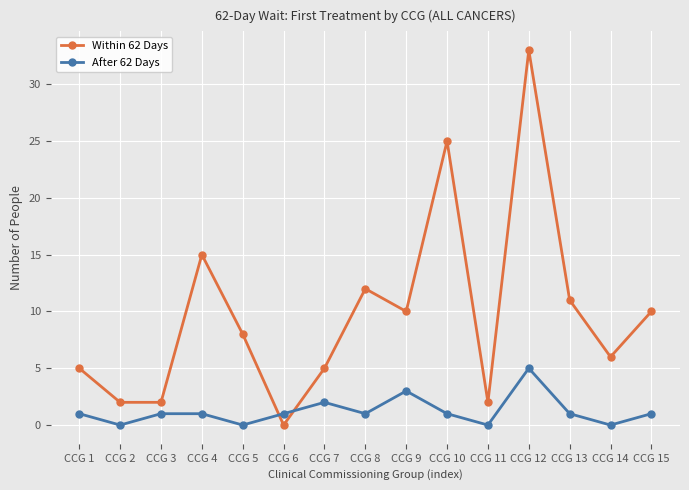

What is the sum of the After 62 Days values at CCG 7 and CCG 4?

3